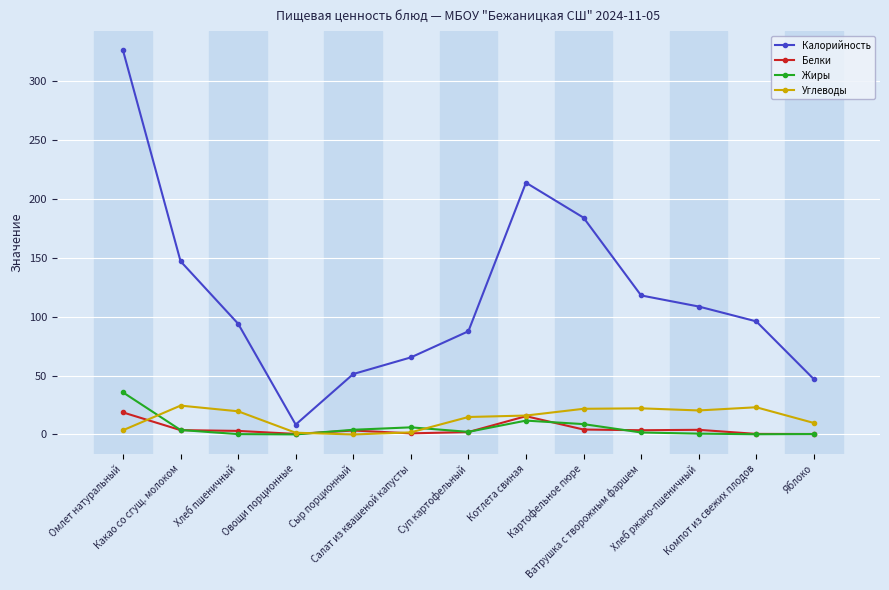

At which category is the sum across all series the highest?

Омлет натуральный